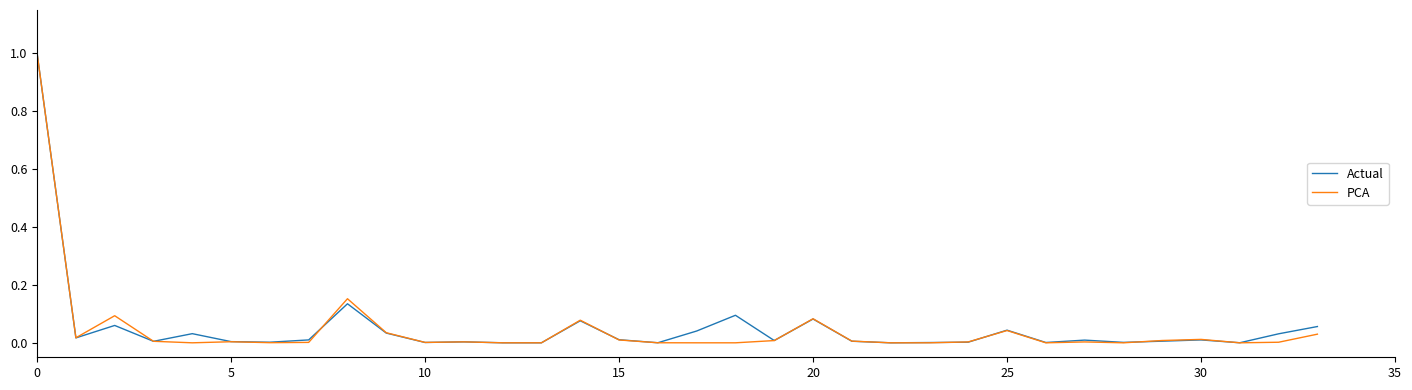

What is the maximum value shown in the chart?

1.0